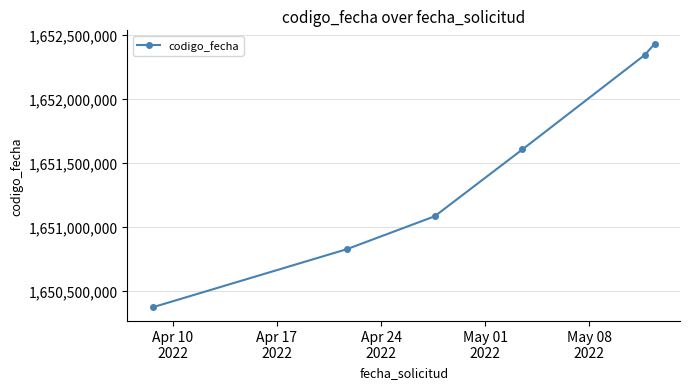

What is the sum of all values?

9908661506